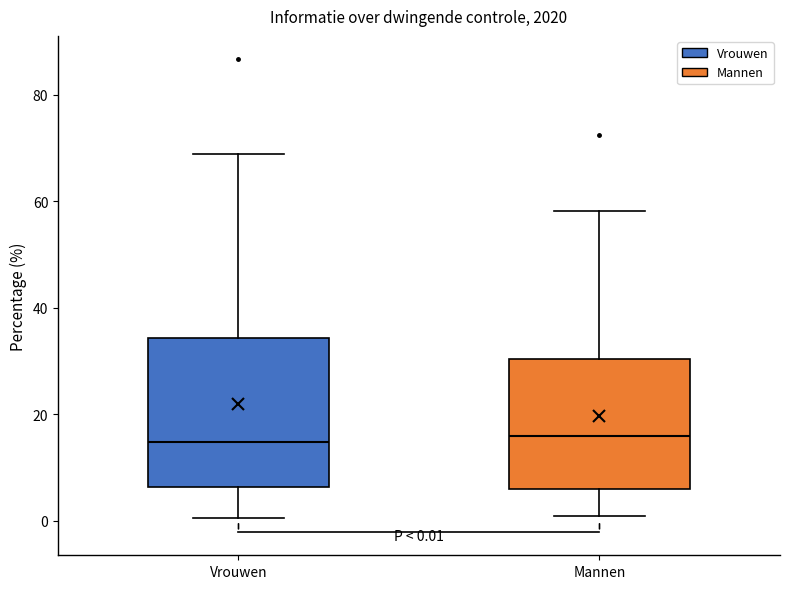

Which box is the tallest, from its lower edge to its upper edge?

Vrouwen